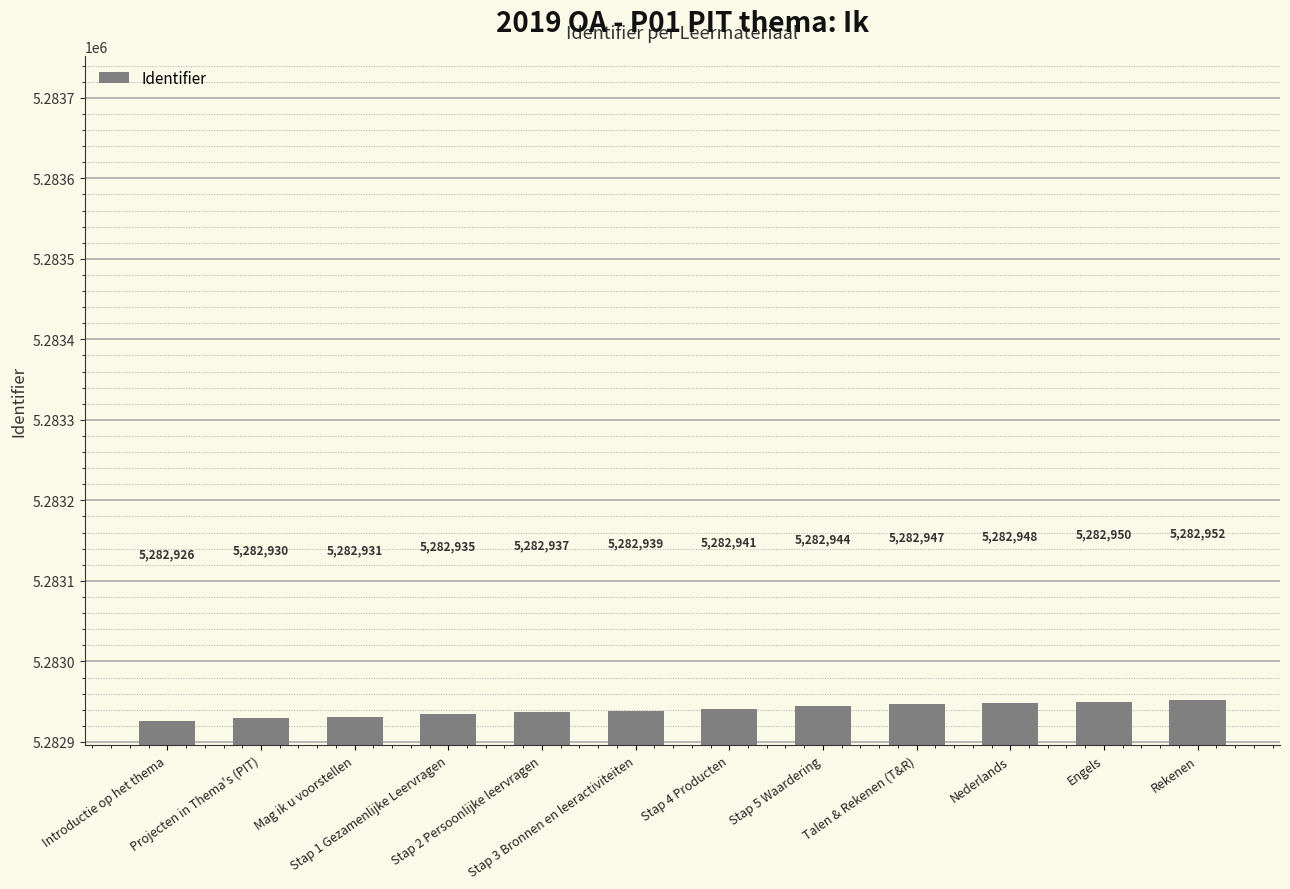

Where is the data nearest to the value 5282939?

Stap 3 Bronnen en leeractiviteiten